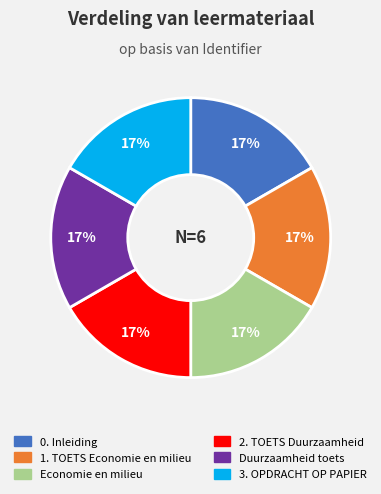

To the nearest percent, what is the combined percentage of Economie en milieu and 3. OPDRACHT OP PAPIER?

33%